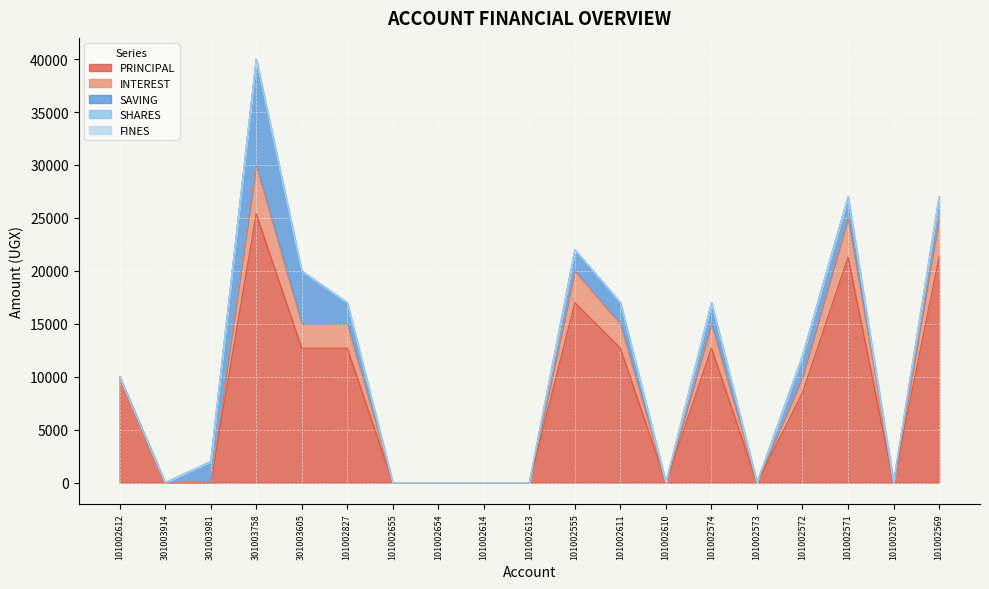

At which label is FINES closest to 0?

101002612